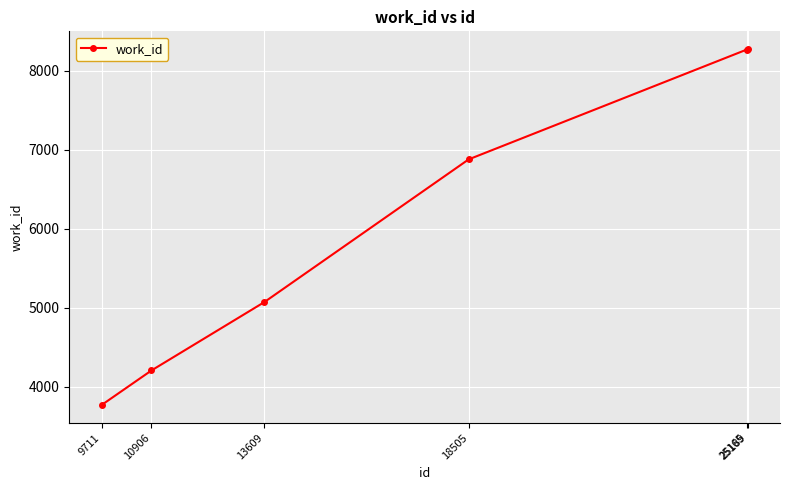

The value at 25165 is 12775. True or false?

False